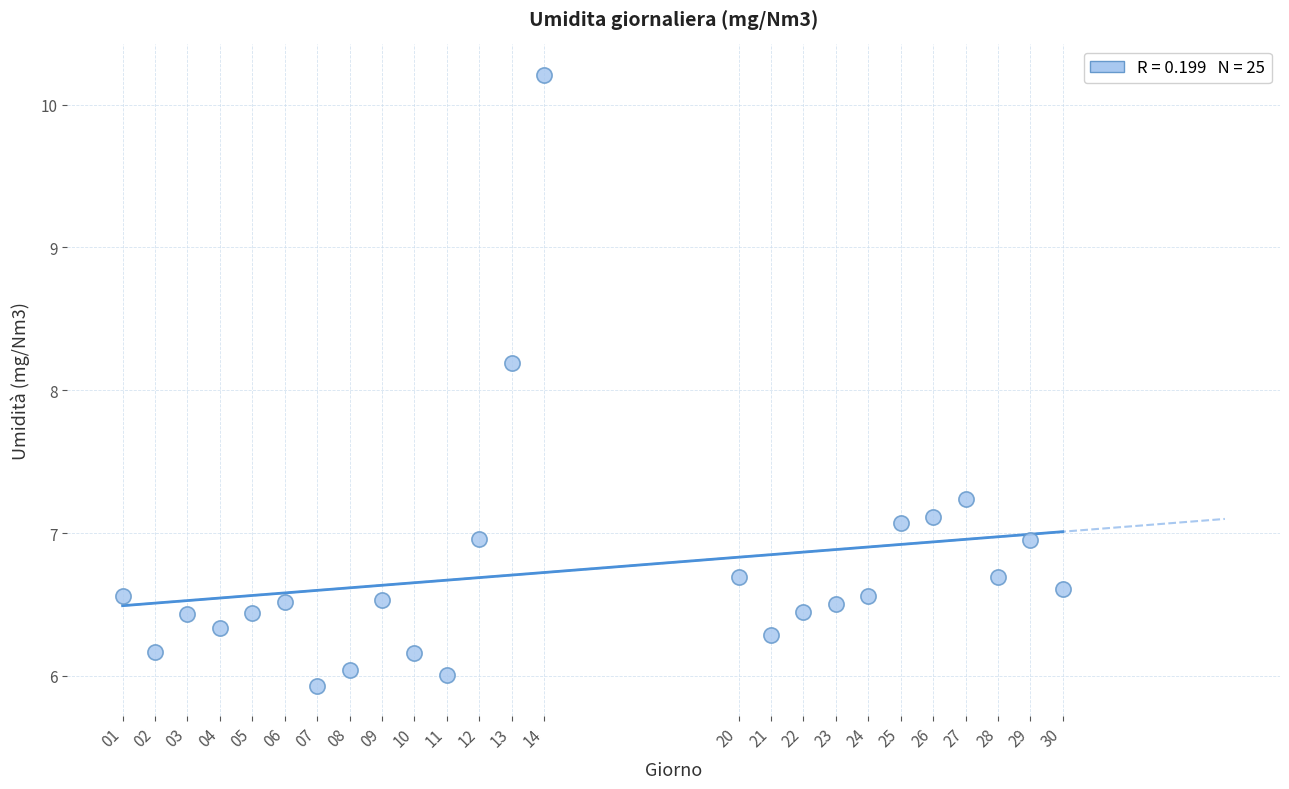

What is the range of Y values (max minus min)?

4.3